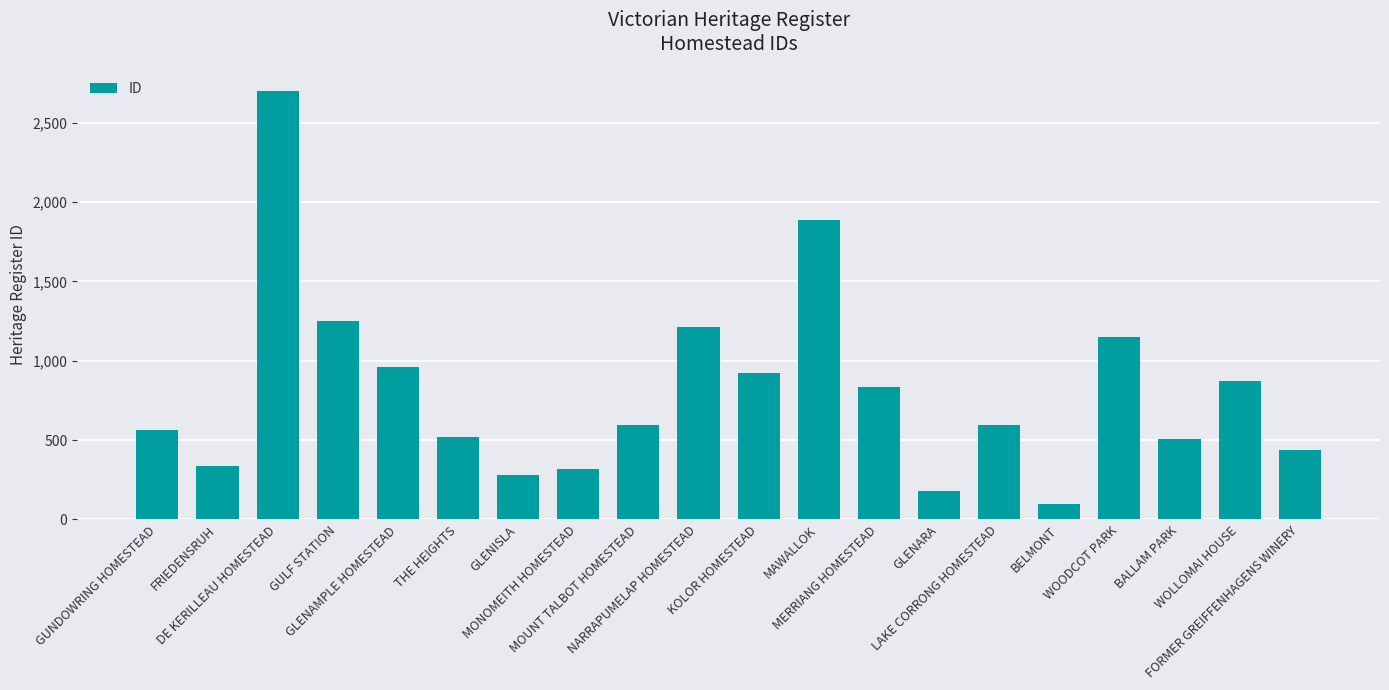

What is the smallest value displayed?

95